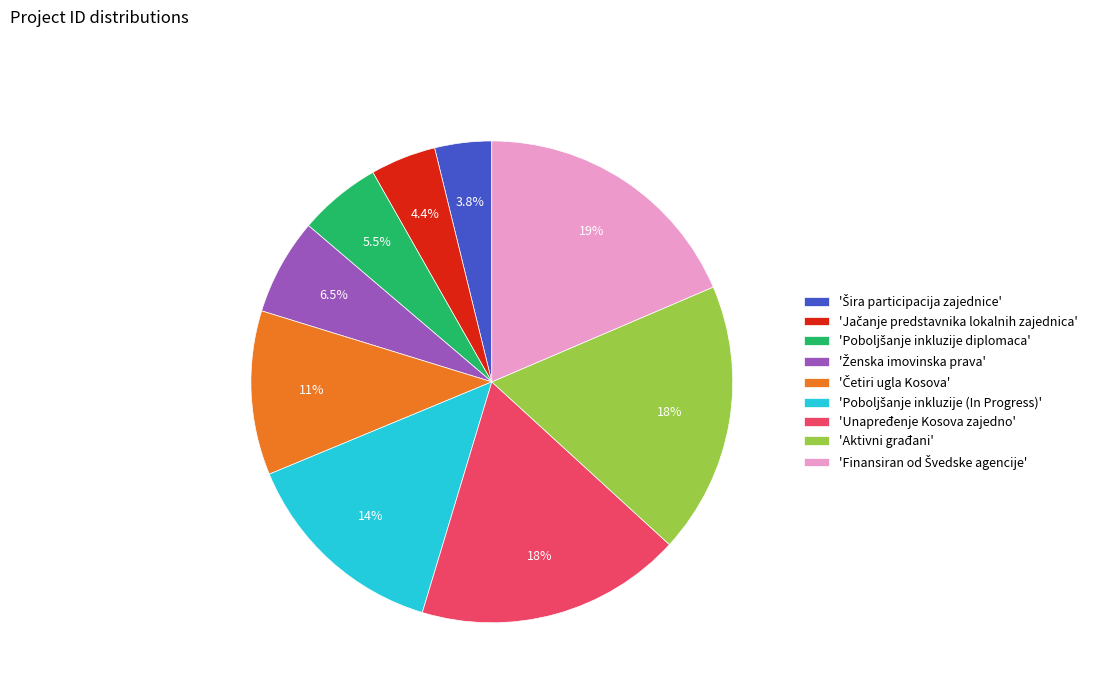

What is the ratio of the value at 'Unapređenje Kosova zajedno' to the value at 'Aktivni građani'?

1.0